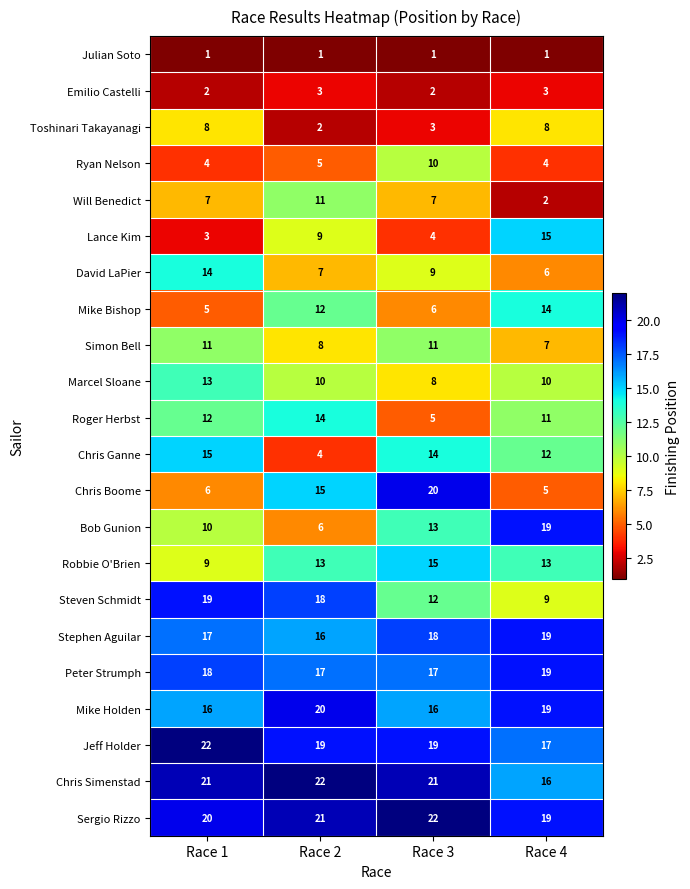

The value of Will Benedict at Race 1 is 2. True or false?

False